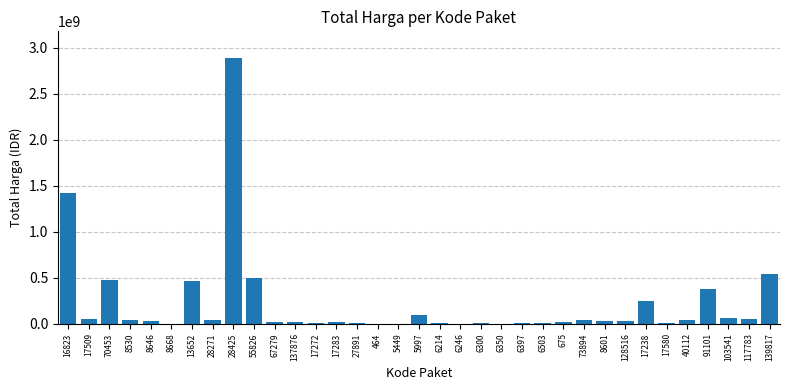

What is the maximum value shown in the chart?

2892122000